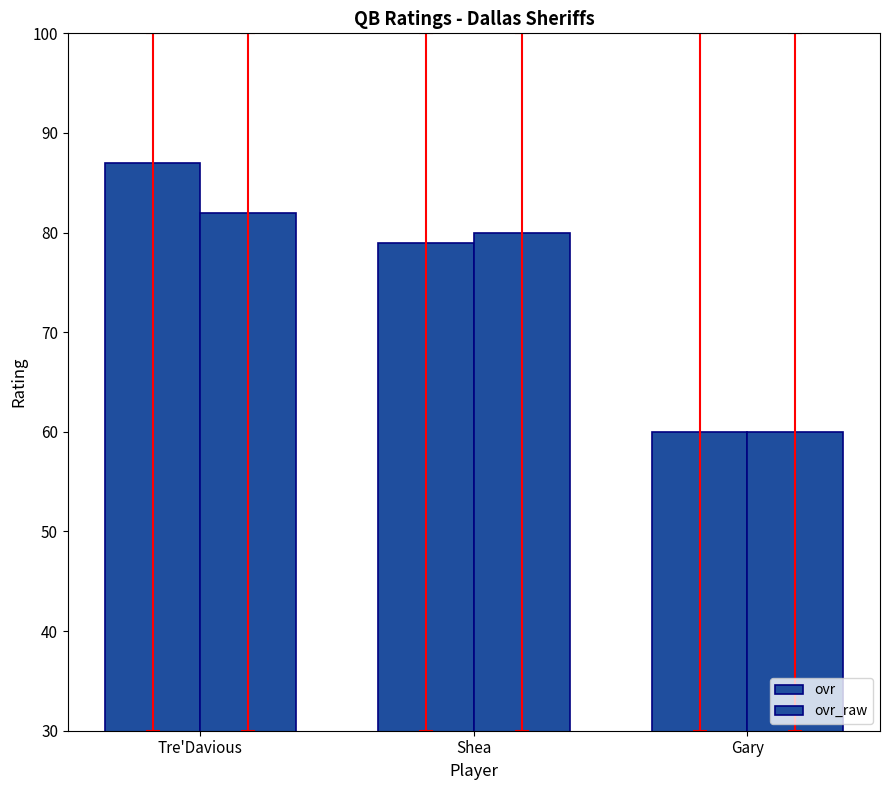

How many bars are there in total?

6